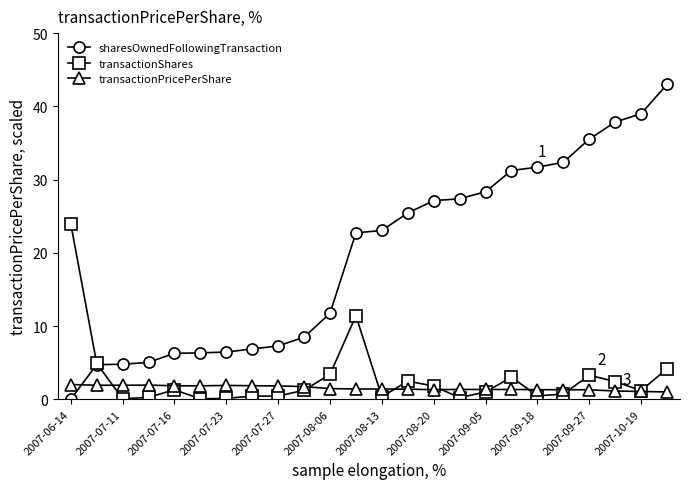

How many values in the sharesOwnedFollowingTransaction series exceed 23?

12